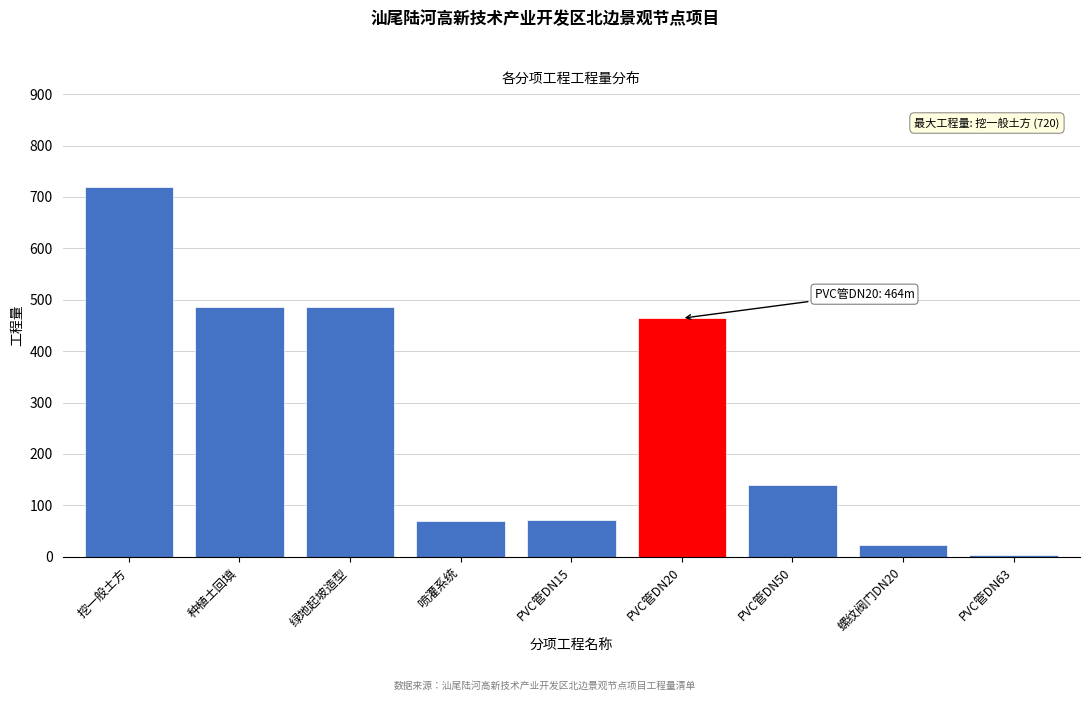

What is the difference between the second highest and second lowest values?

463.0